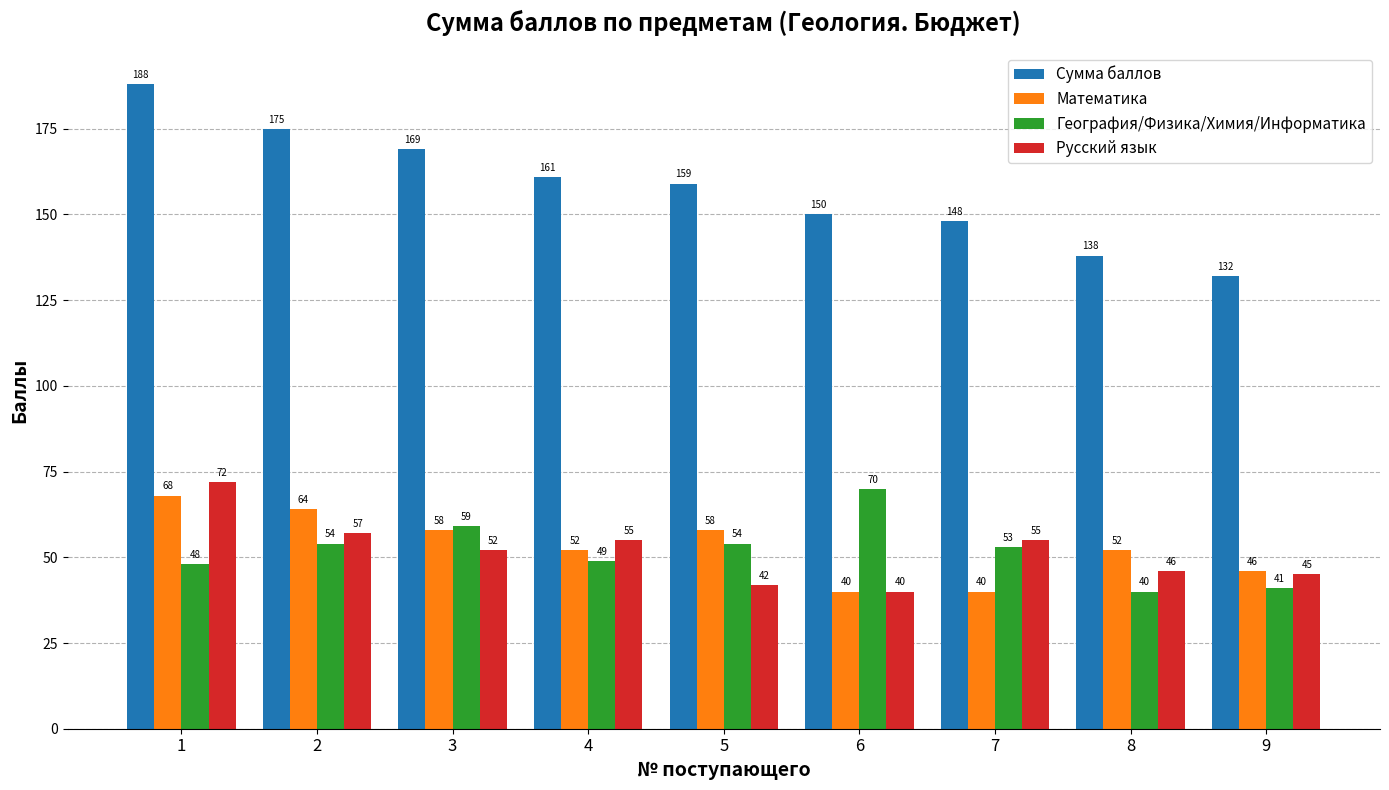

What is the total value across all series at 2?

350